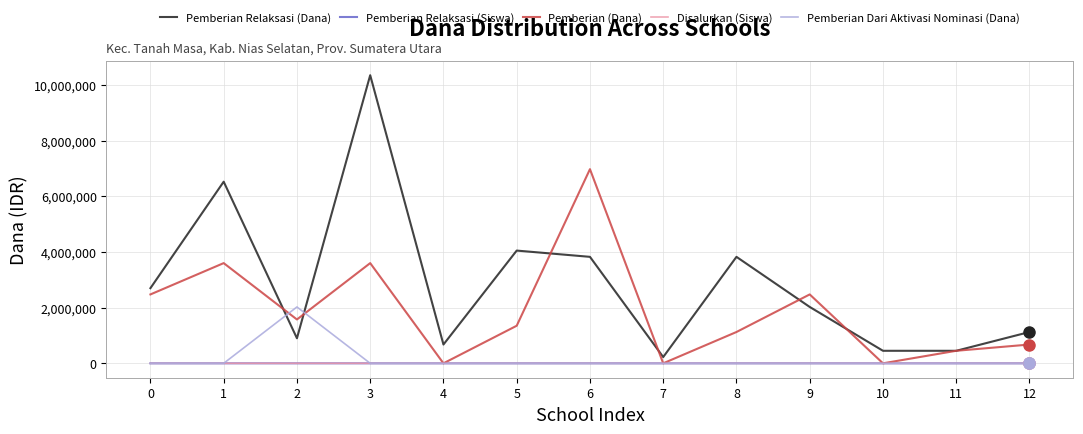

Is this an area chart (filled region under the line)?

No